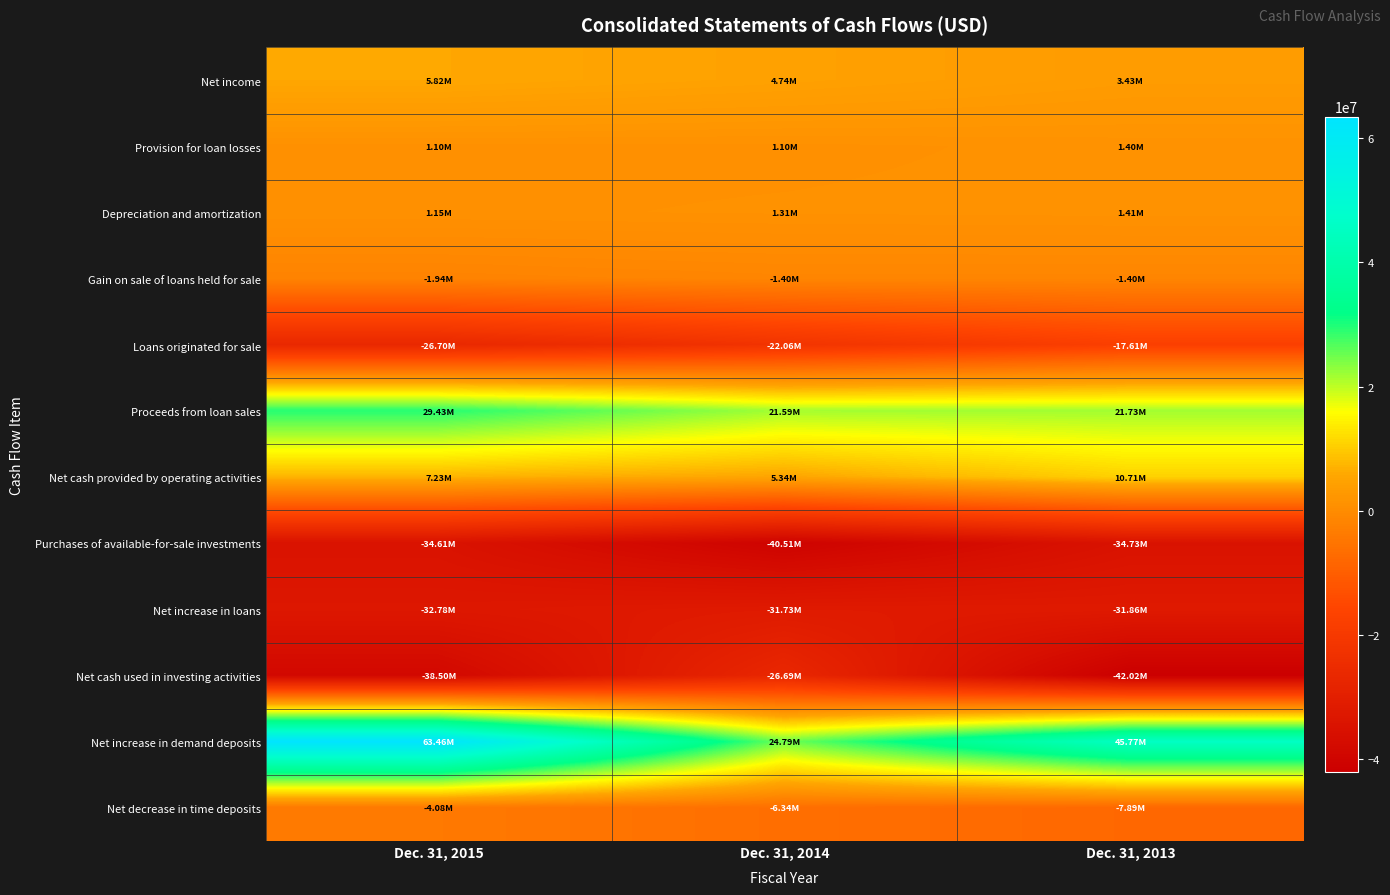

Reading right to left, list all the values displayed in this chart.

Net income: Dec. 31, 2013=3431000	Dec. 31, 2014=4738000	Dec. 31, 2015=5818000
Provision for loan losses: Dec. 31, 2013=1400000	Dec. 31, 2014=1100000	Dec. 31, 2015=1100000
Depreciation and amortization: Dec. 31, 2013=1408000	Dec. 31, 2014=1306000	Dec. 31, 2015=1151000
Gain on sale of loans held for sale: Dec. 31, 2013=-1399000	Dec. 31, 2014=-1396000	Dec. 31, 2015=-1942000
Loans originated for sale: Dec. 31, 2013=-17609000	Dec. 31, 2014=-22063000	Dec. 31, 2015=-26699000
Proceeds from loan sales: Dec. 31, 2013=21733000	Dec. 31, 2014=21592000	Dec. 31, 2015=29430000
Net cash provided by operating activities: Dec. 31, 2013=10707000	Dec. 31, 2014=5345000	Dec. 31, 2015=7227000
Purchases of available-for-sale investments: Dec. 31, 2013=-34734000	Dec. 31, 2014=-40511000	Dec. 31, 2015=-34609000
Net increase in loans: Dec. 31, 2013=-31864000	Dec. 31, 2014=-31733000	Dec. 31, 2015=-32777000
Net cash used in investing activities: Dec. 31, 2013=-42022000	Dec. 31, 2014=-26691000	Dec. 31, 2015=-38499000
Net increase in demand deposits: Dec. 31, 2013=45770000	Dec. 31, 2014=24793000	Dec. 31, 2015=63464000
Net decrease in time deposits: Dec. 31, 2013=-7893000	Dec. 31, 2014=-6341000	Dec. 31, 2015=-4079000